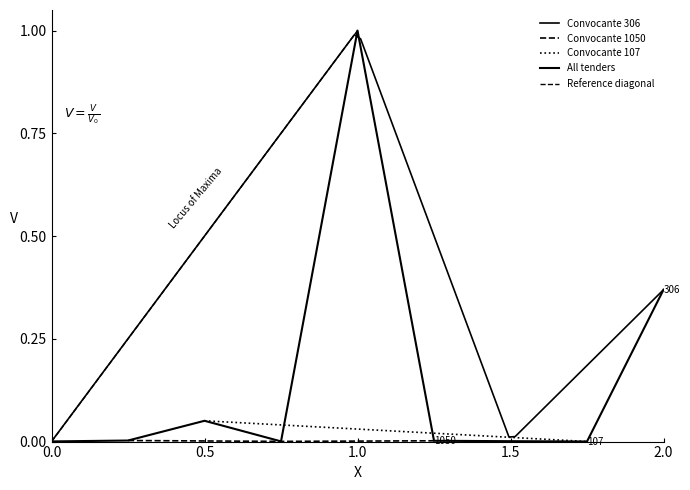

What is the difference between the second highest and minimum values?

0.4